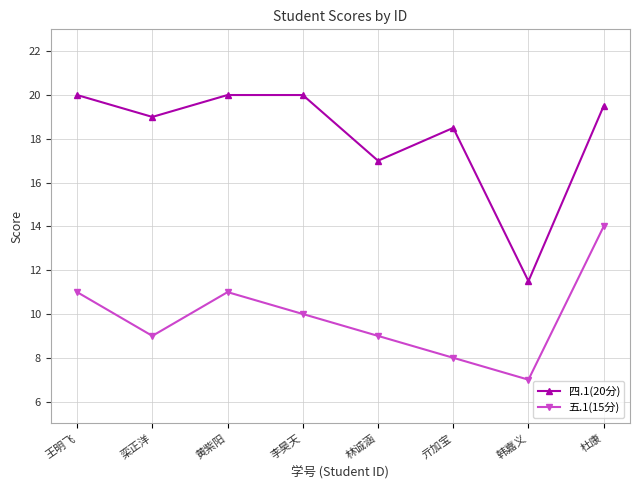

Between 黄紫阳 and 韩嘉义, which series saw the biggest shift?

四.1(20分)